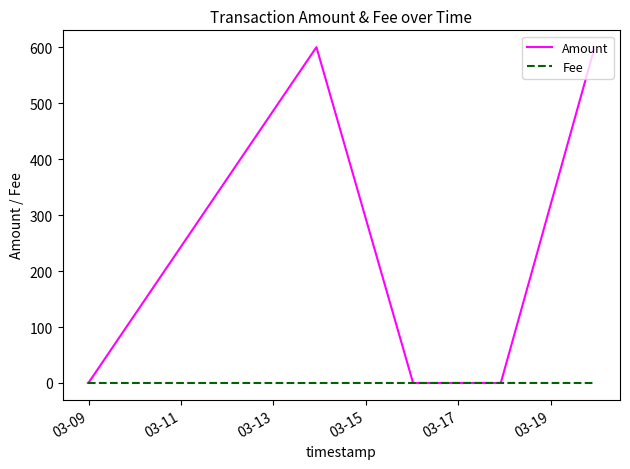

Which series has the widest spread of values?

Amount